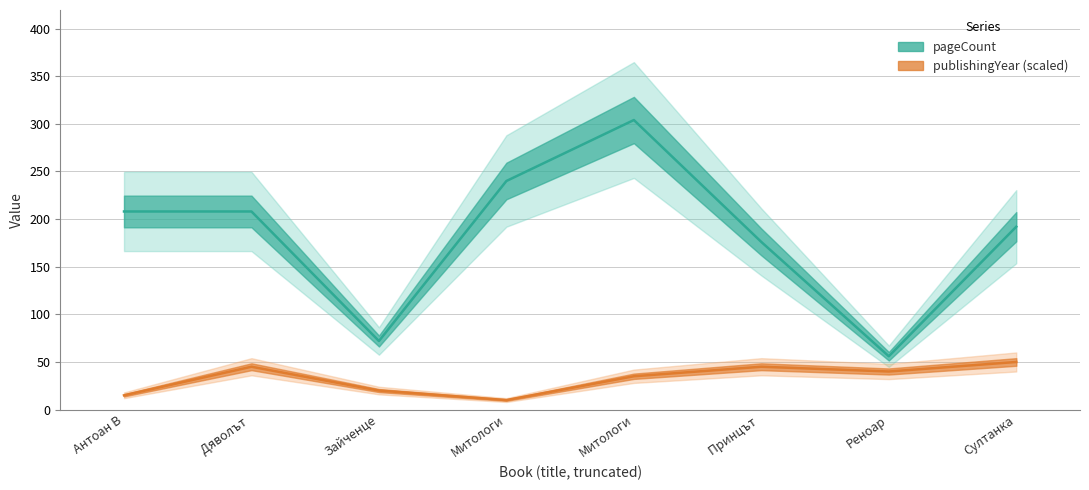

Which series has the widest spread of values?

pageCount